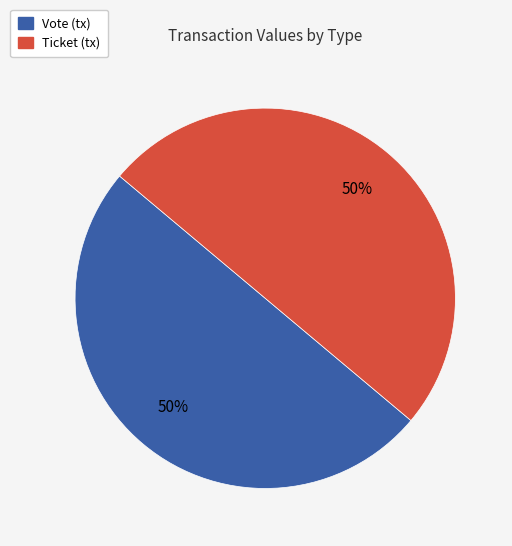

Is it true that Vote is 50% of the pie?

True